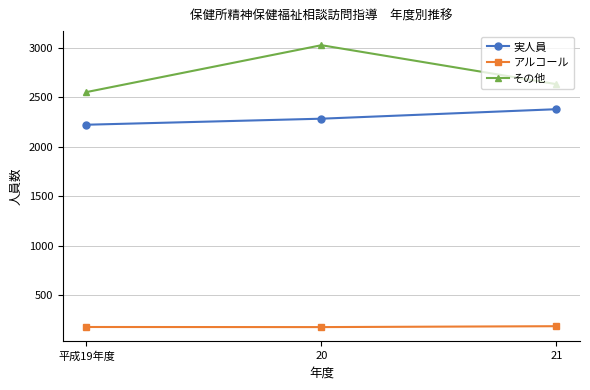

Which series has the largest range (max minus min)?

その他